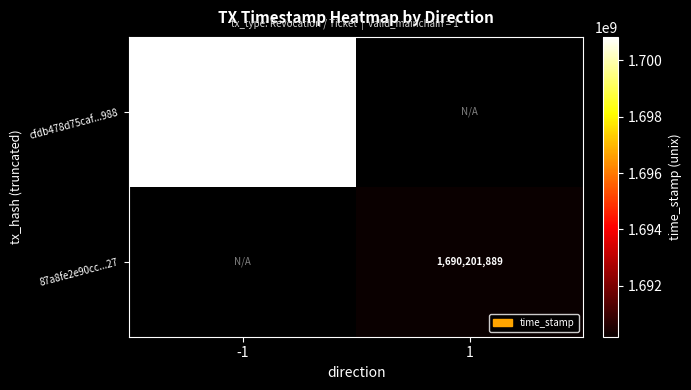

True or false: 87a8fe2e90cc...27 has a value of 2794042115 at 1.

False